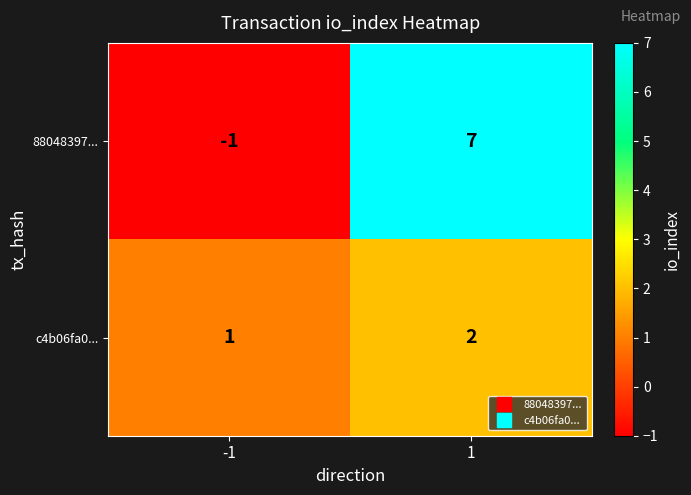

How many series are shown in this chart?

2